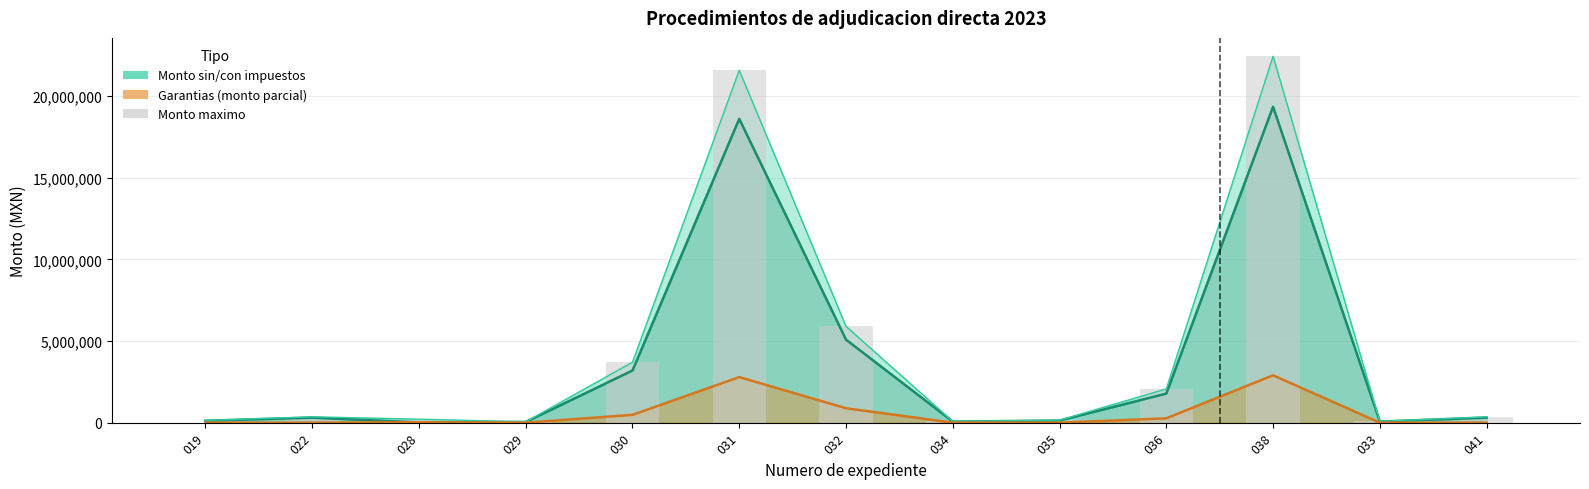

What is the maximum value shown in the chart?

22450955.5